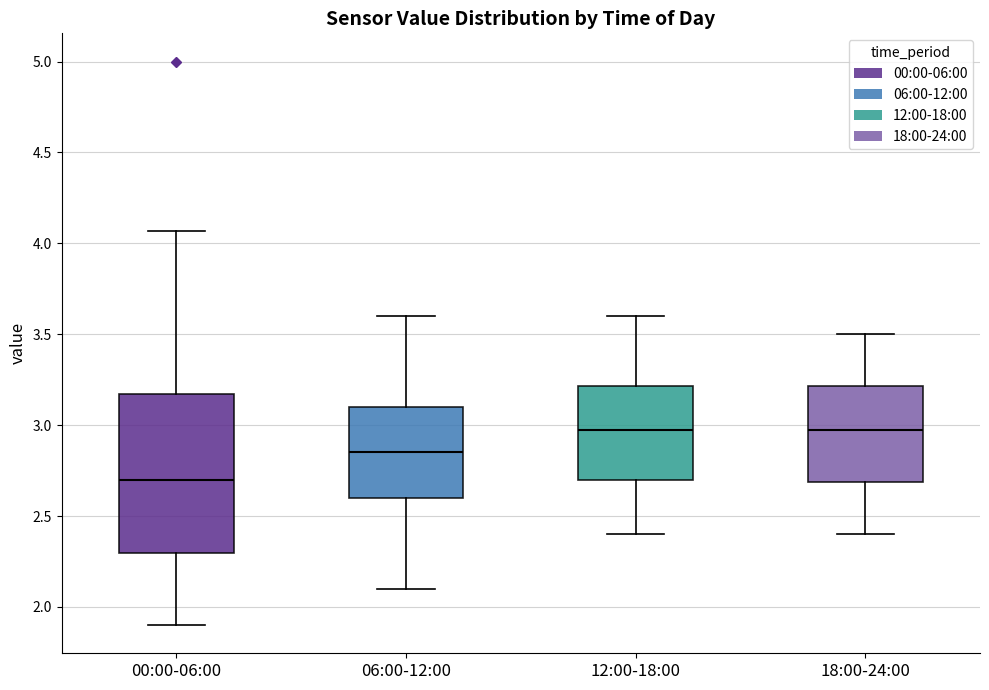

Reading left to right, transcribe this box plot: for each box, give where its median line is, the range the box spans, and where its two whiskers end, as read against the y-axis. The values are not printed on the chart, so give them approximately, as read against the axis.

00:00-06:00: median 2.70, box 2.30 to 3.15, whiskers 1.90 to 4.05
06:00-12:00: median 2.85, box 2.60 to 3.10, whiskers 2.10 to 3.60
12:00-18:00: median 3.00, box 2.70 to 3.20, whiskers 2.40 to 3.60
18:00-24:00: median 3.00, box 2.70 to 3.20, whiskers 2.40 to 3.50